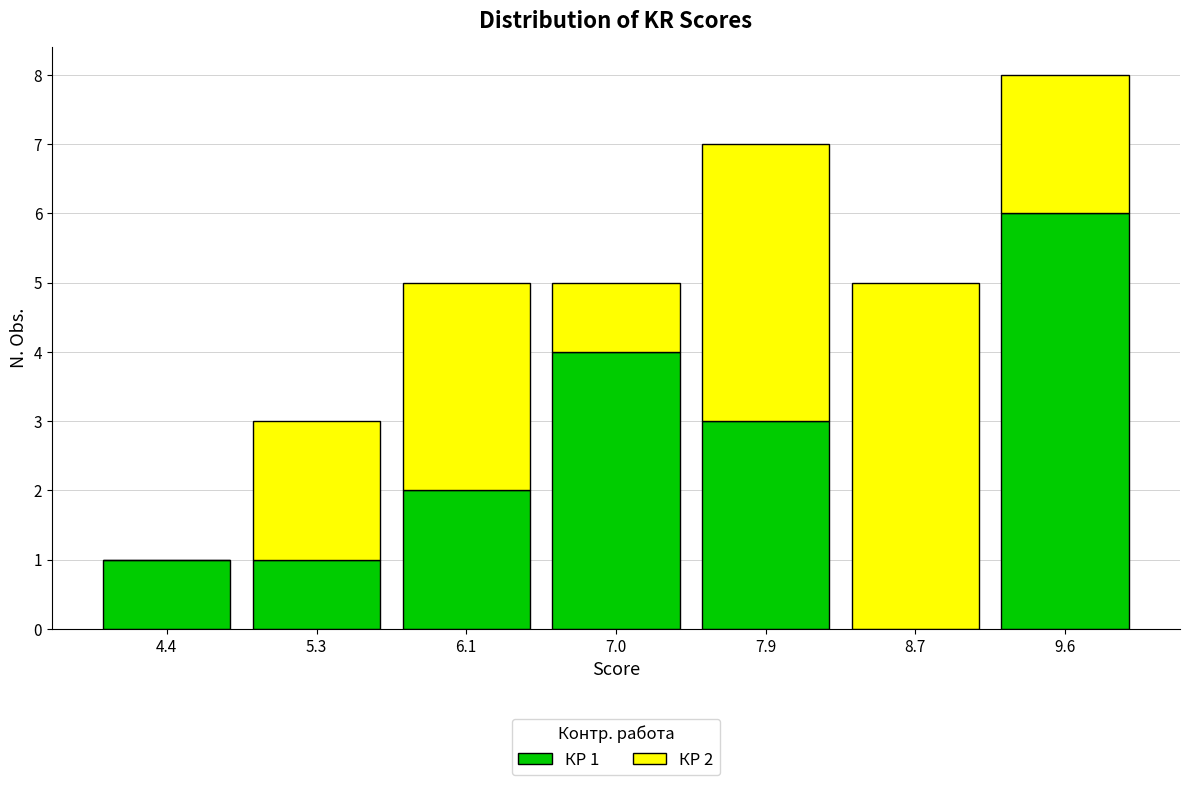

Which range on the x-axis has the tallest stacked bar (by total height)?

9.1 to 10.0